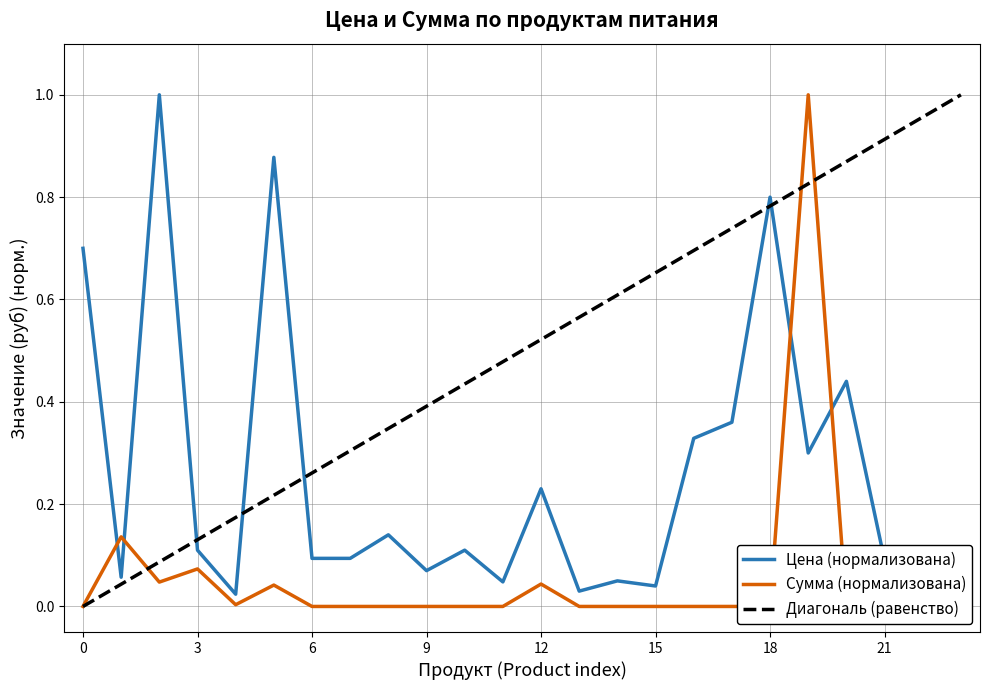

True or false: Сумма (Sum) and Цена (Price) cross at least once.

True